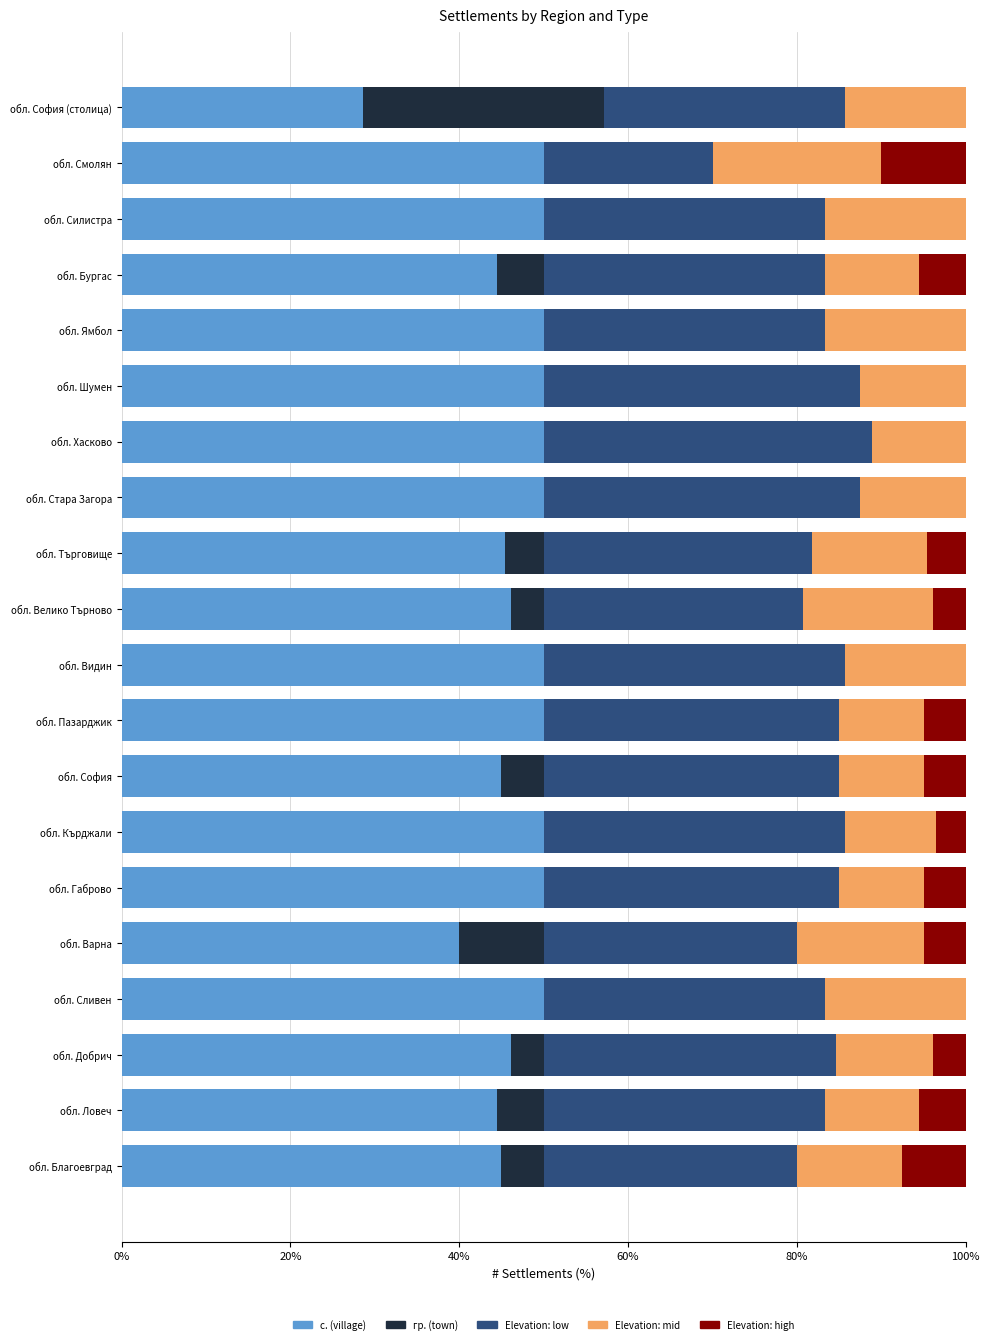

What is the total value across all series at обл. Ямбол?

100.0